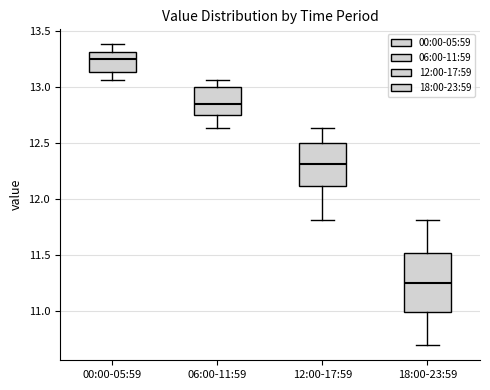

Reading left to right, read every box against the y-axis: the position of its median line, the range the box covers, and the ends of its whiskers. The values are not printed on the chart, so give them approximately, as read against the axis.

00:00-05:59: median 13.25, box 13.15 to 13.30, whiskers 13.05 to 13.40
06:00-11:59: median 12.85, box 12.75 to 13.00, whiskers 12.65 to 13.05
12:00-17:59: median 12.30, box 12.10 to 12.50, whiskers 11.80 to 12.65
18:00-23:59: median 11.25, box 11.00 to 11.50, whiskers 10.70 to 11.80